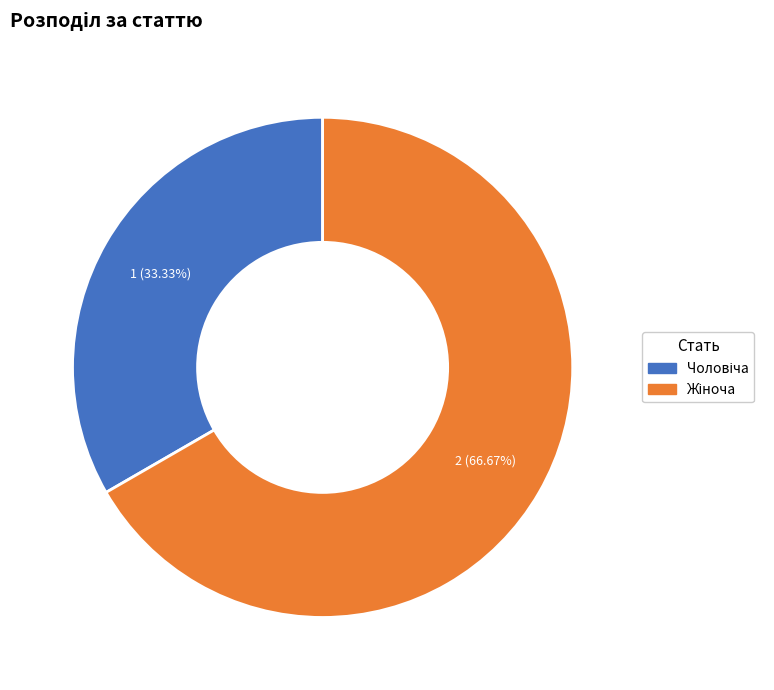

Is there a majority slice in this chart?

Yes